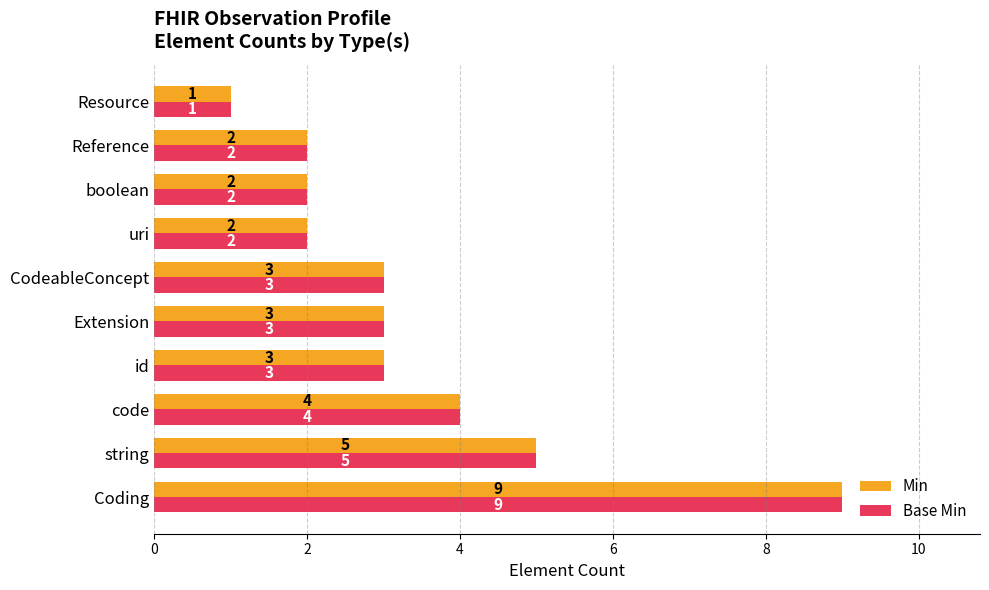

What is the total value across all series at Coding?

18